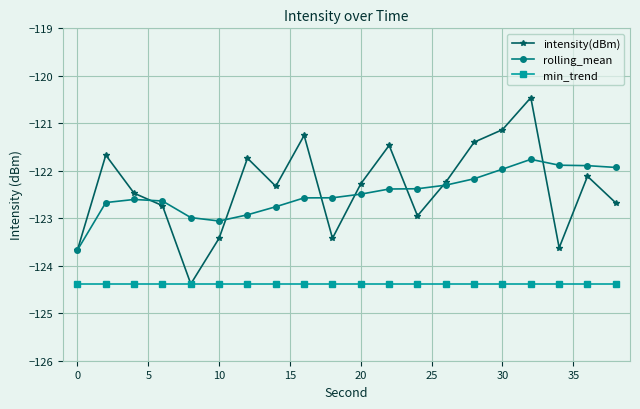

What is the value of the rolling_mean point at the 6th from the left?

-123.1